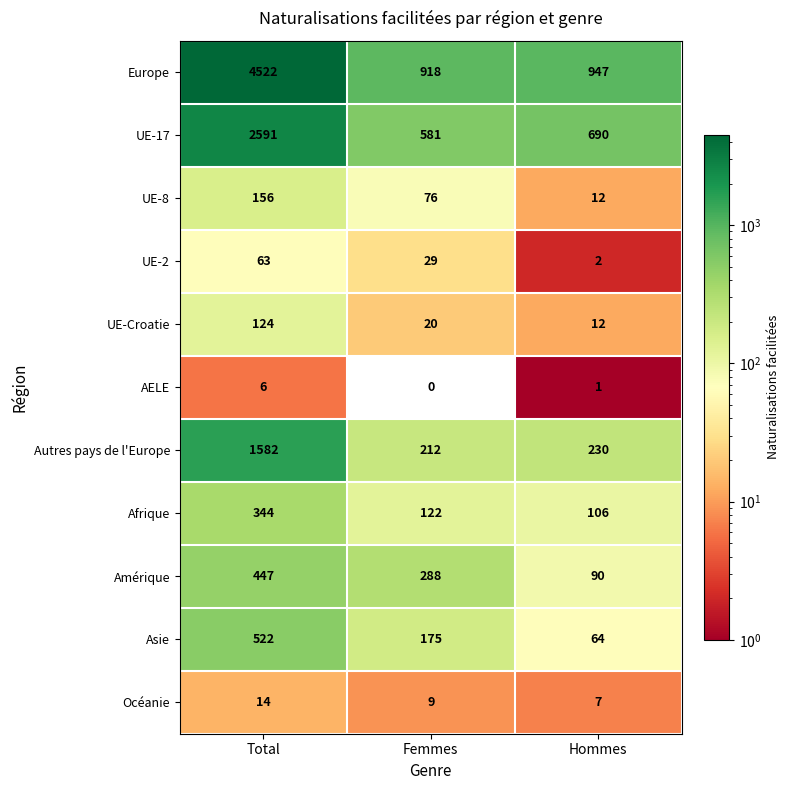

What is the approximate value of UE-17 at Total, to the nearest 100?

2600